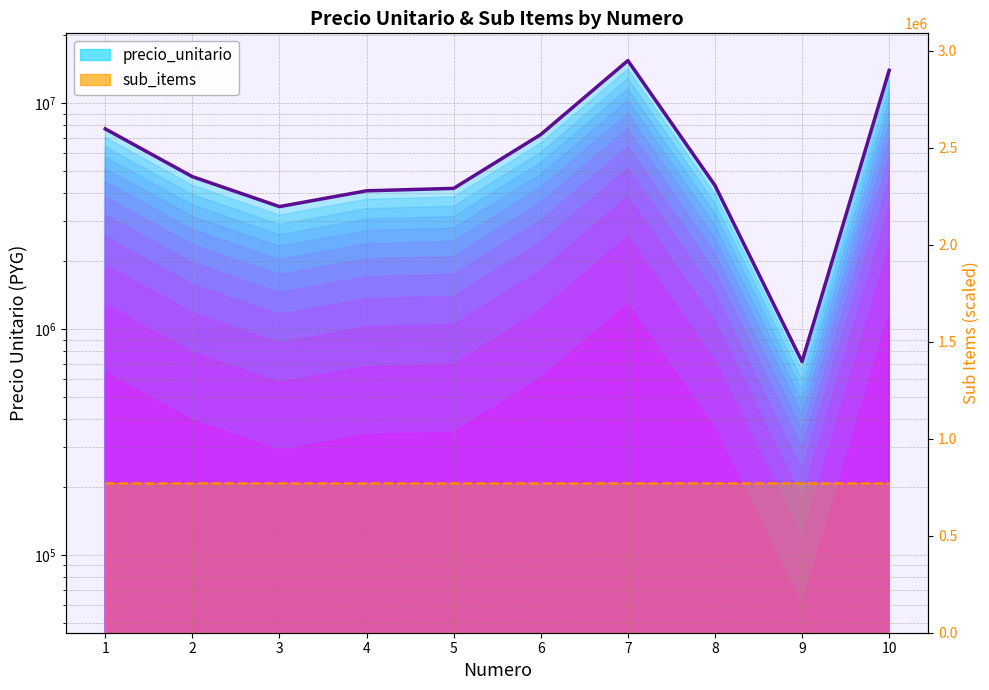

List the series in order of their peak value, highest first.

precio_unitario (line), sub_items (line)